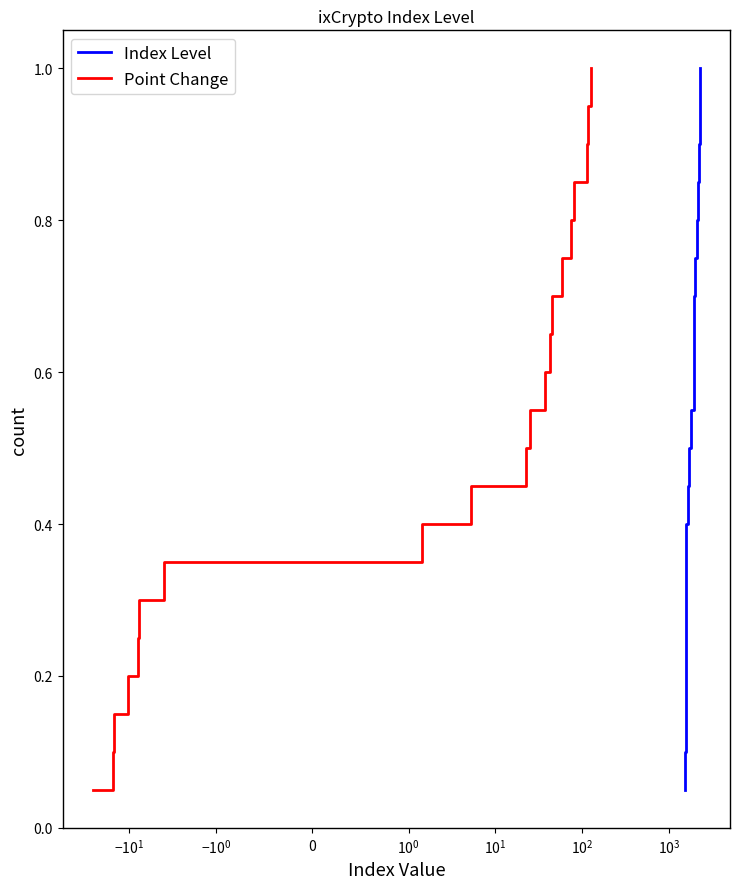

Rank the series by their maximum value, from highest to lowest.

Index Level, Point Change